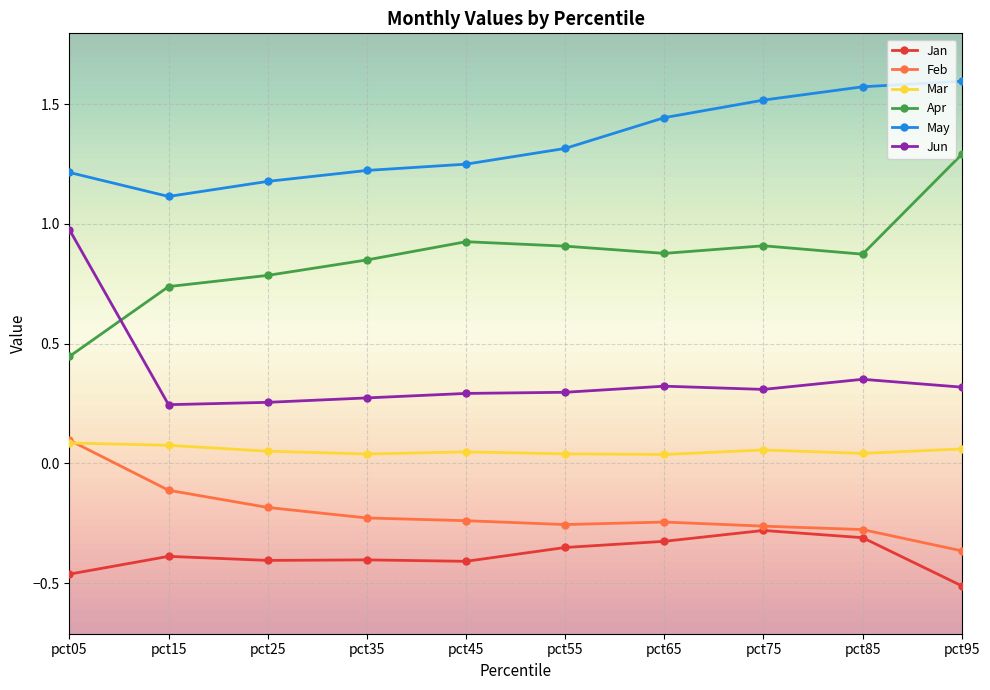

The Jan series shows -0.1 at pct55. True or false?

False